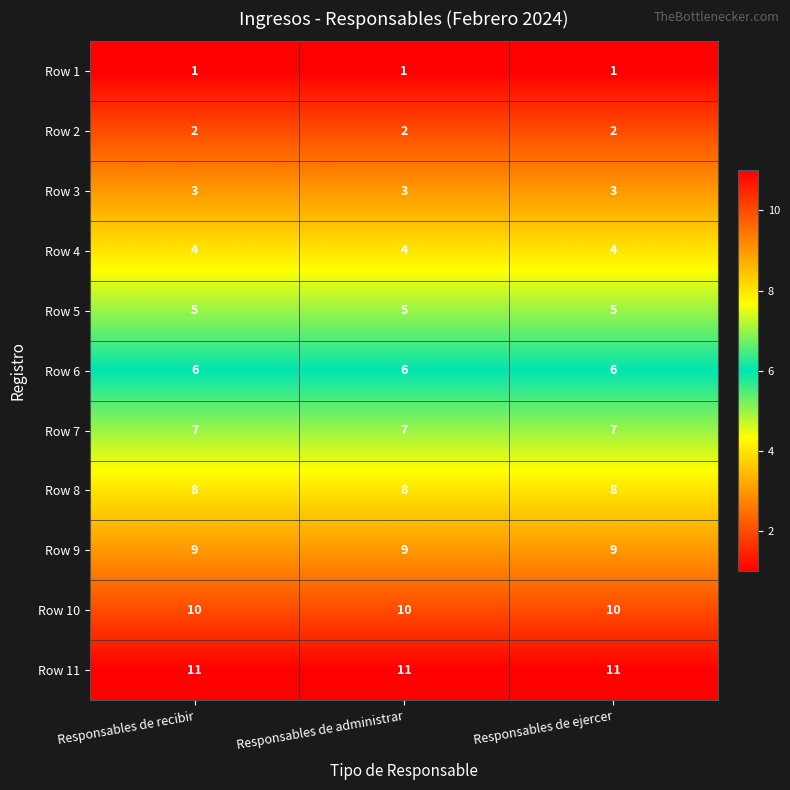

True or false: Row 7 has a value of 7 at Responsables de ejercer.

True